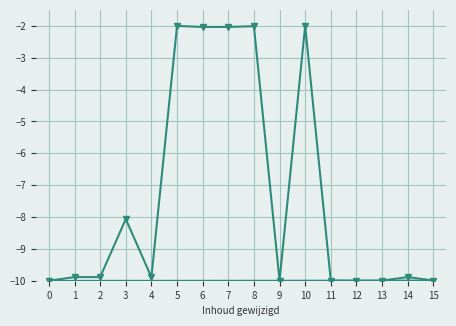

Reading left to right, extract all data points from this chart.

Identifier: -10.0	-9.9	-9.9	-8.1	-9.9	-2.0	-2.0	-2.0	-2.0	-10.0	-2.0	-10.0	-10.0	-10.0	-9.9	-10.0
Trend: -10.0	-10.0	-10.0	-10.0	-10.0	-10.0	-10.0	-10.0	-10.0	-10.0	-10.0	-10.0	-10.0	-10.0	-10.0	-10.0
Curve: -10.0	-10.0	-10.0	-10.0	-10.0	-10.0	-10.0	-10.0	-10.0	-10.0	-10.0	-10.0	-10.0	-10.0	-10.0	-10.0